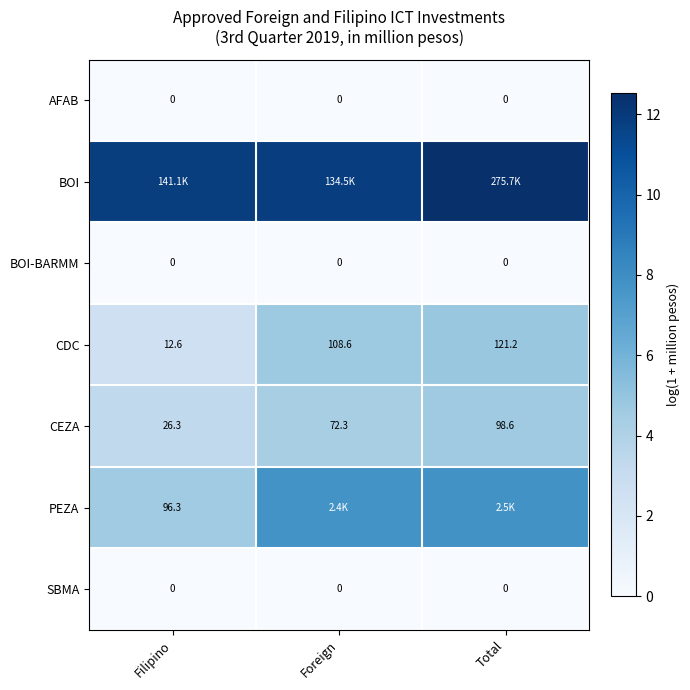

What is the total value across all series at Foreign?

28.6